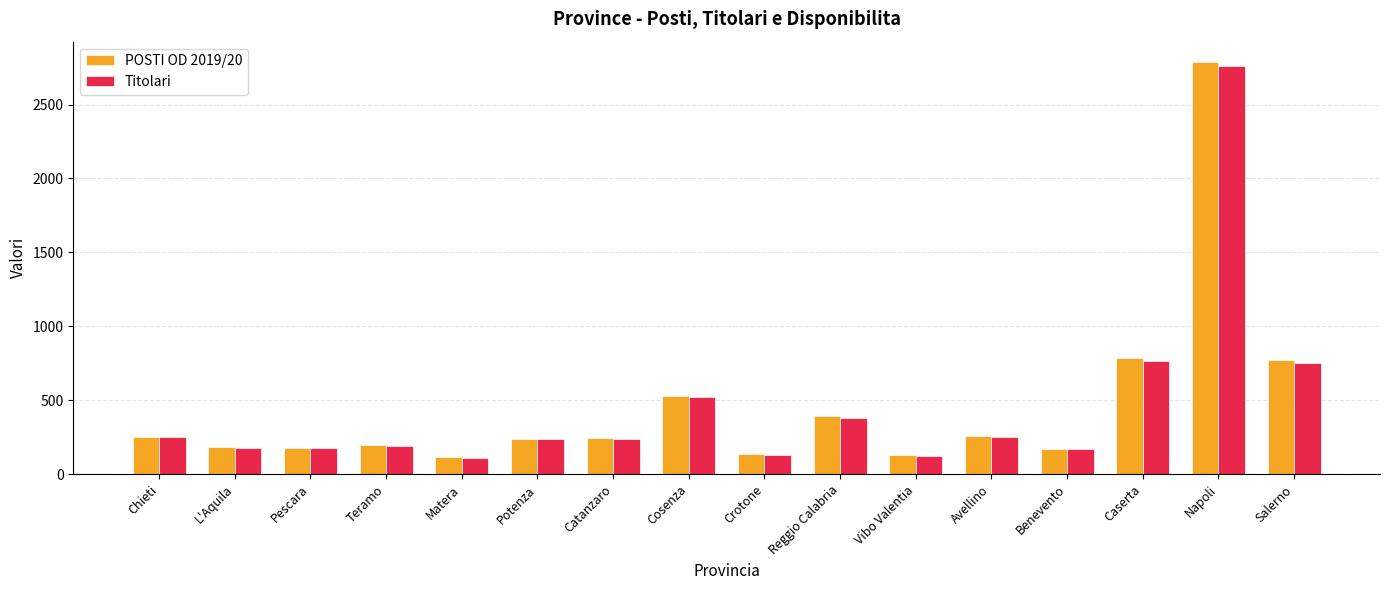

Which label corresponds to the largest value in the chart?

Napoli